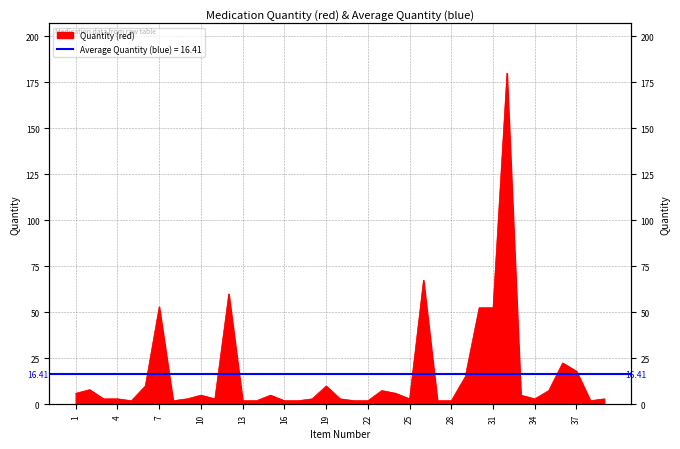

The value at 27 is 2.0. True or false?

True